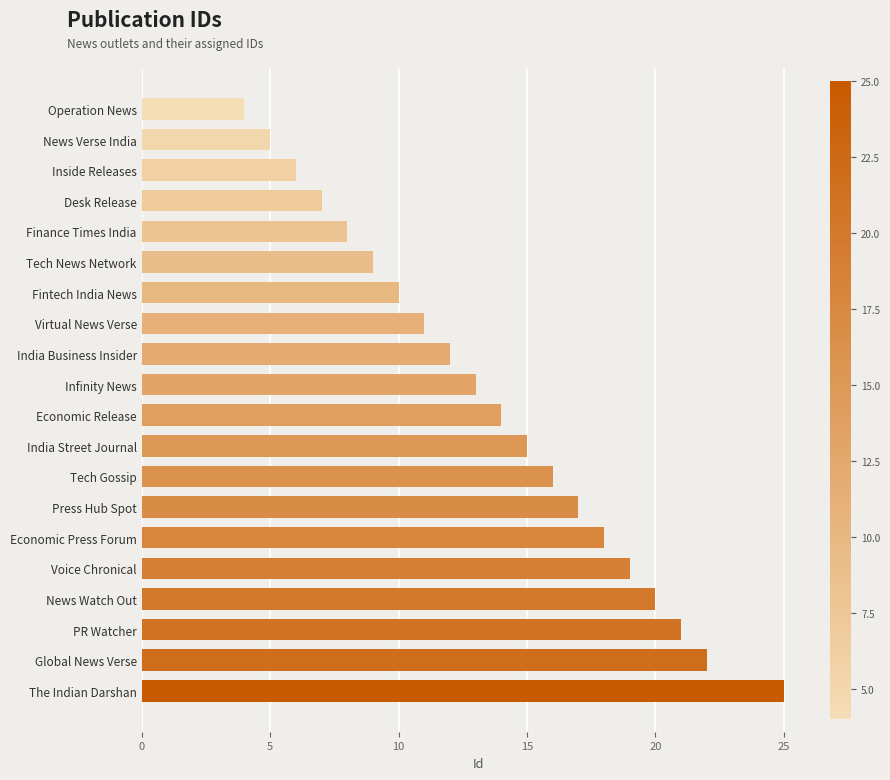

What is the change in value from Economic Press Forum to Global News Verse?

+4